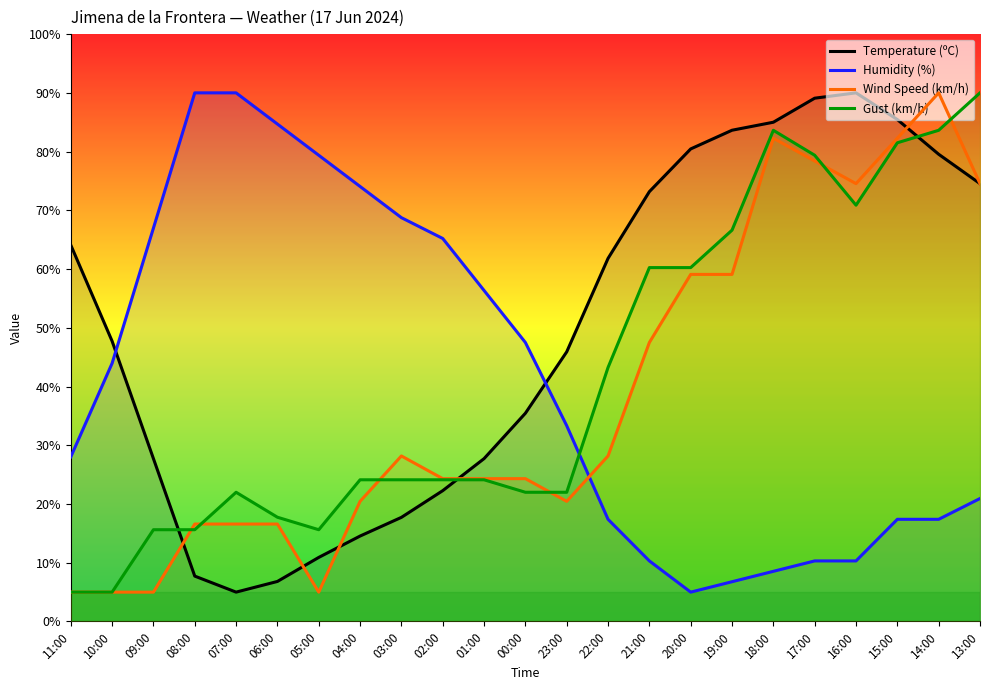

How many times do Humidity (%) and Temperature (ºC) cross each other?

2